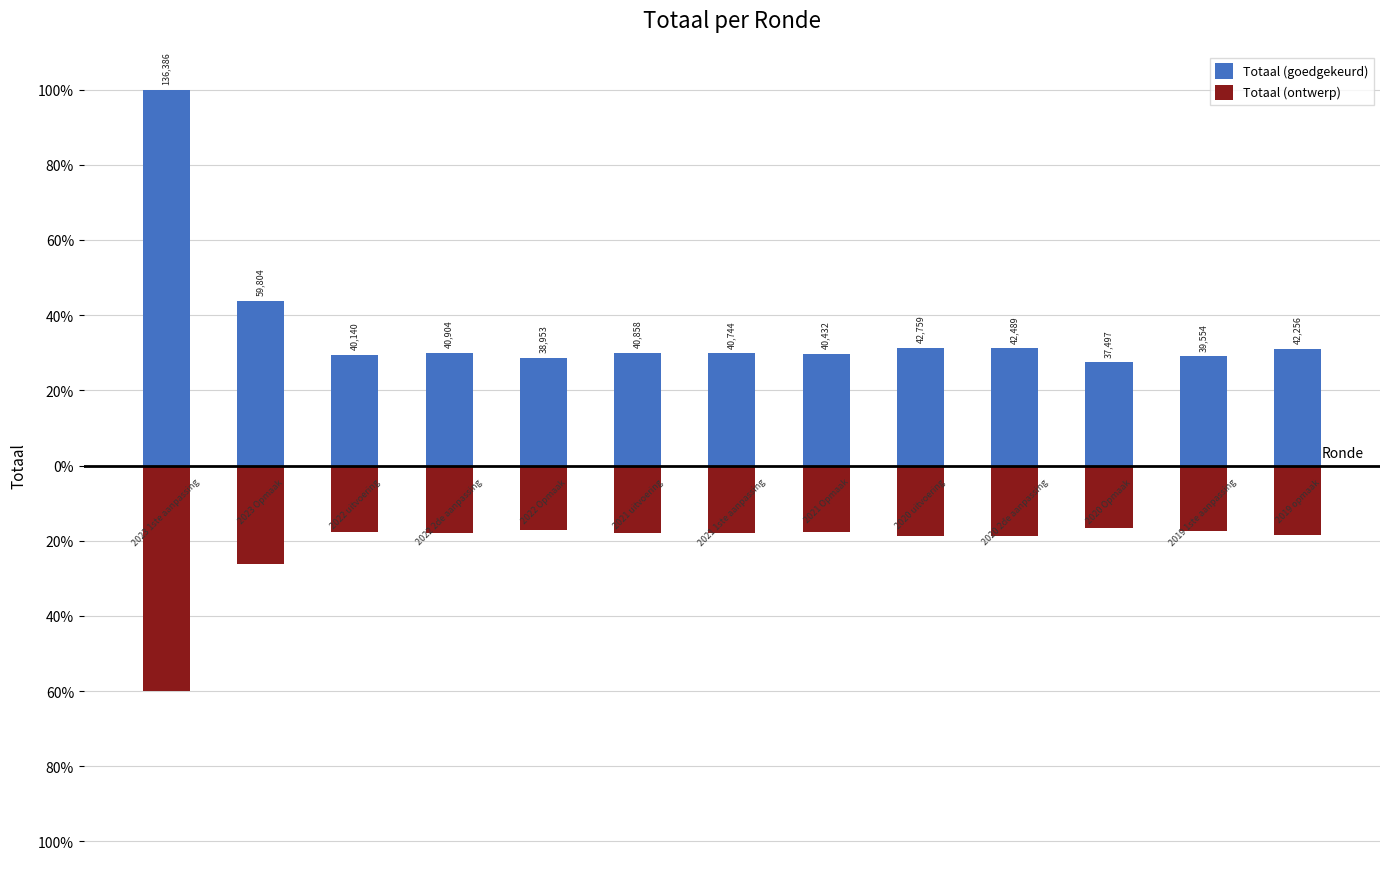

The value of Totaal (ontwerp) at −2 is -13.8. True or false?

False